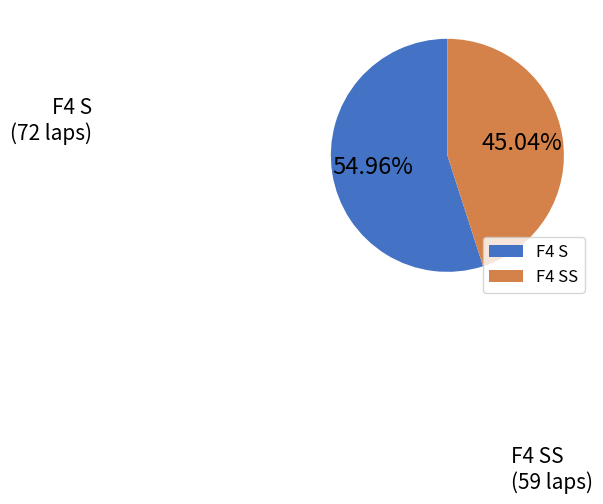

How much of the chart is everything except F4 SS?

54.5%